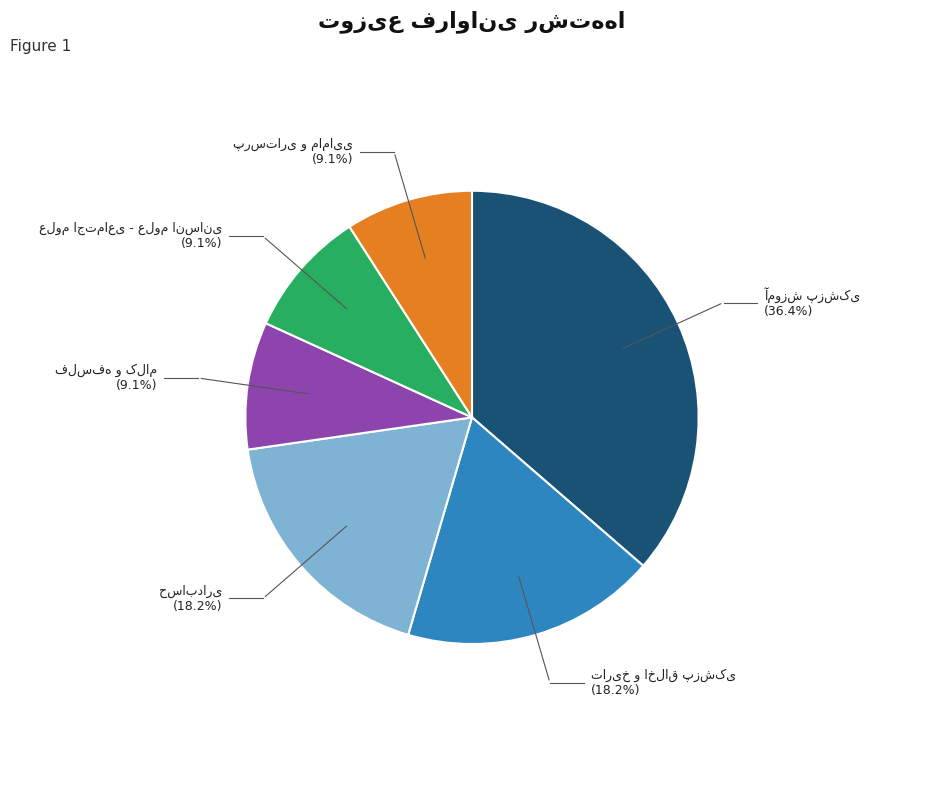

Is there any slice that represents more than half of the pie?

No